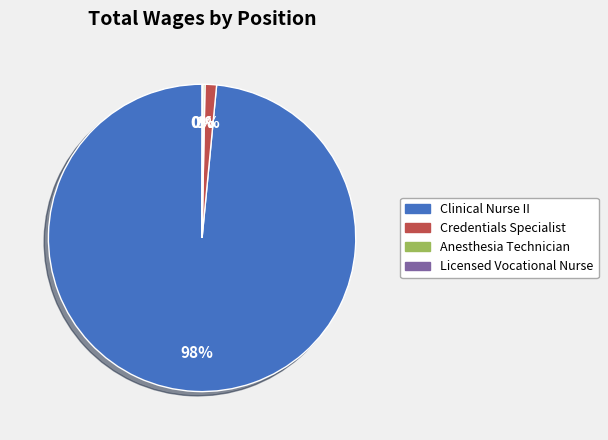

To the nearest percent, what is the average slice percentage?

25%